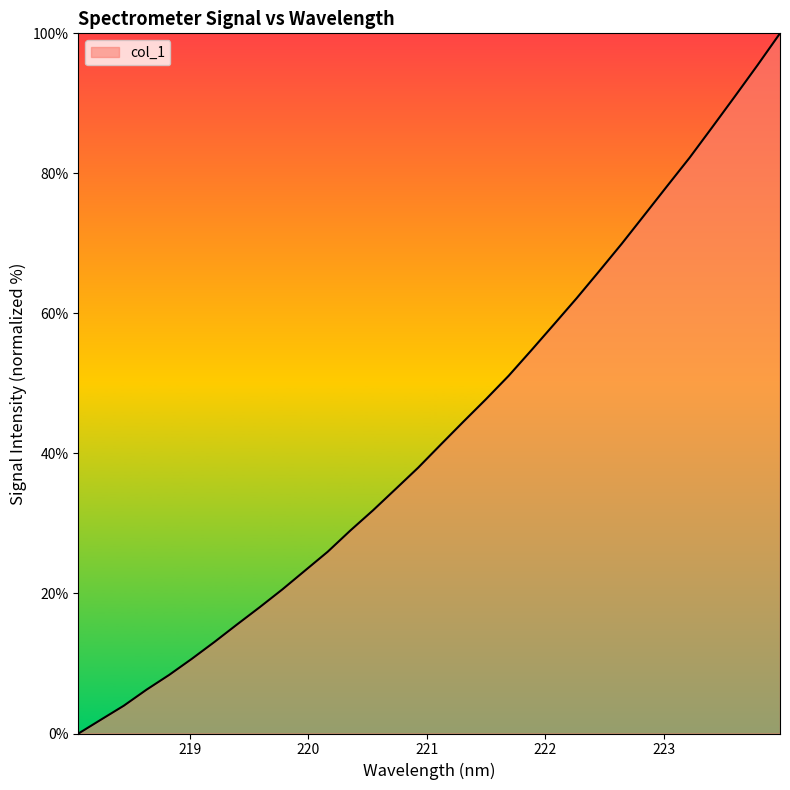

What is the maximum value shown in the chart?

100.0